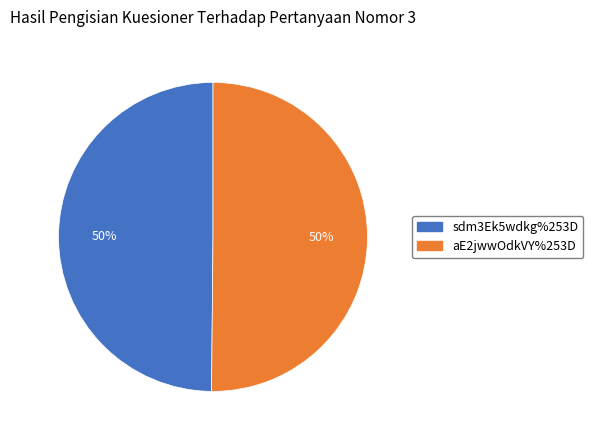

Count the number of slices in the pie.

2